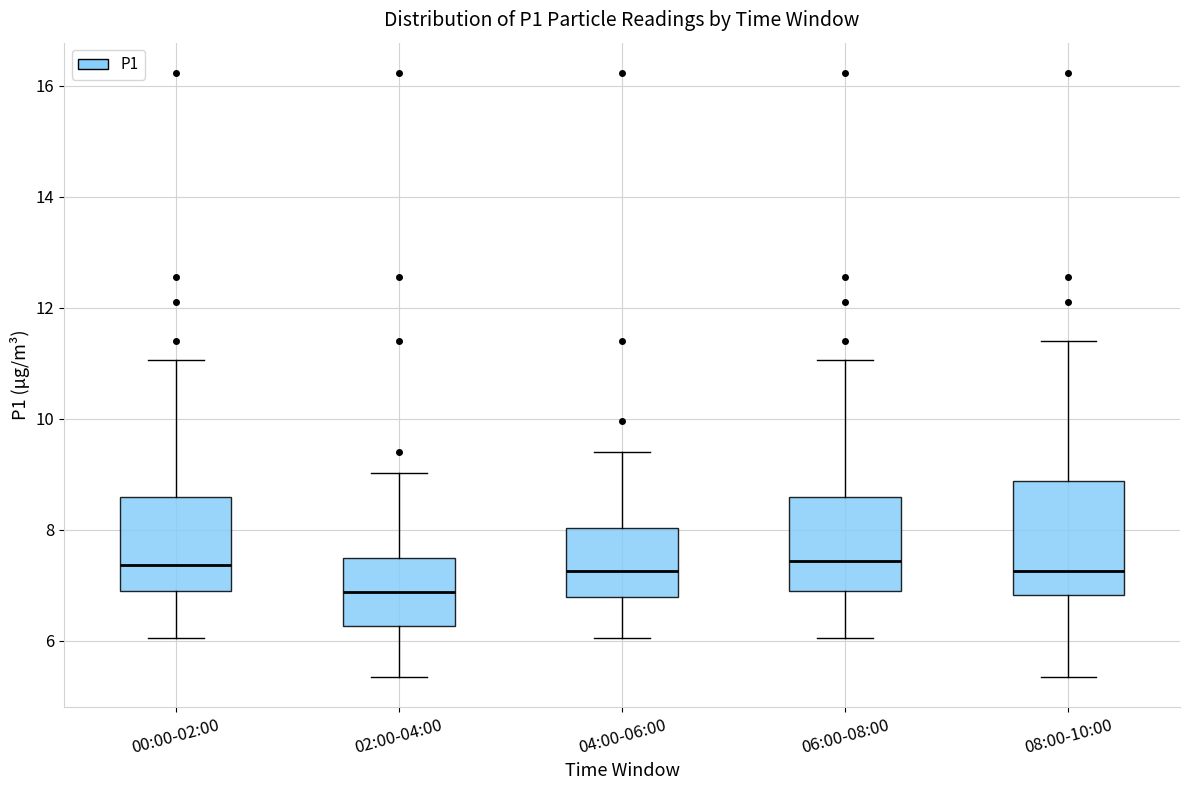

Reading left to right, transcribe this box plot: for each box, give where its median line is, the range the box spans, and where its two whiskers end, as read against the y-axis. The values are not printed on the chart, so give them approximately, as read against the axis.

00:00-02:00: median 7.4, box 6.8 to 8.6, whiskers 6.0 to 11.0
02:00-04:00: median 6.8, box 6.2 to 7.4, whiskers 5.4 to 9.0
04:00-06:00: median 7.2, box 6.8 to 8.0, whiskers 6.0 to 9.4
06:00-08:00: median 7.4, box 6.8 to 8.6, whiskers 6.0 to 11.0
08:00-10:00: median 7.2, box 6.8 to 8.8, whiskers 5.4 to 11.4